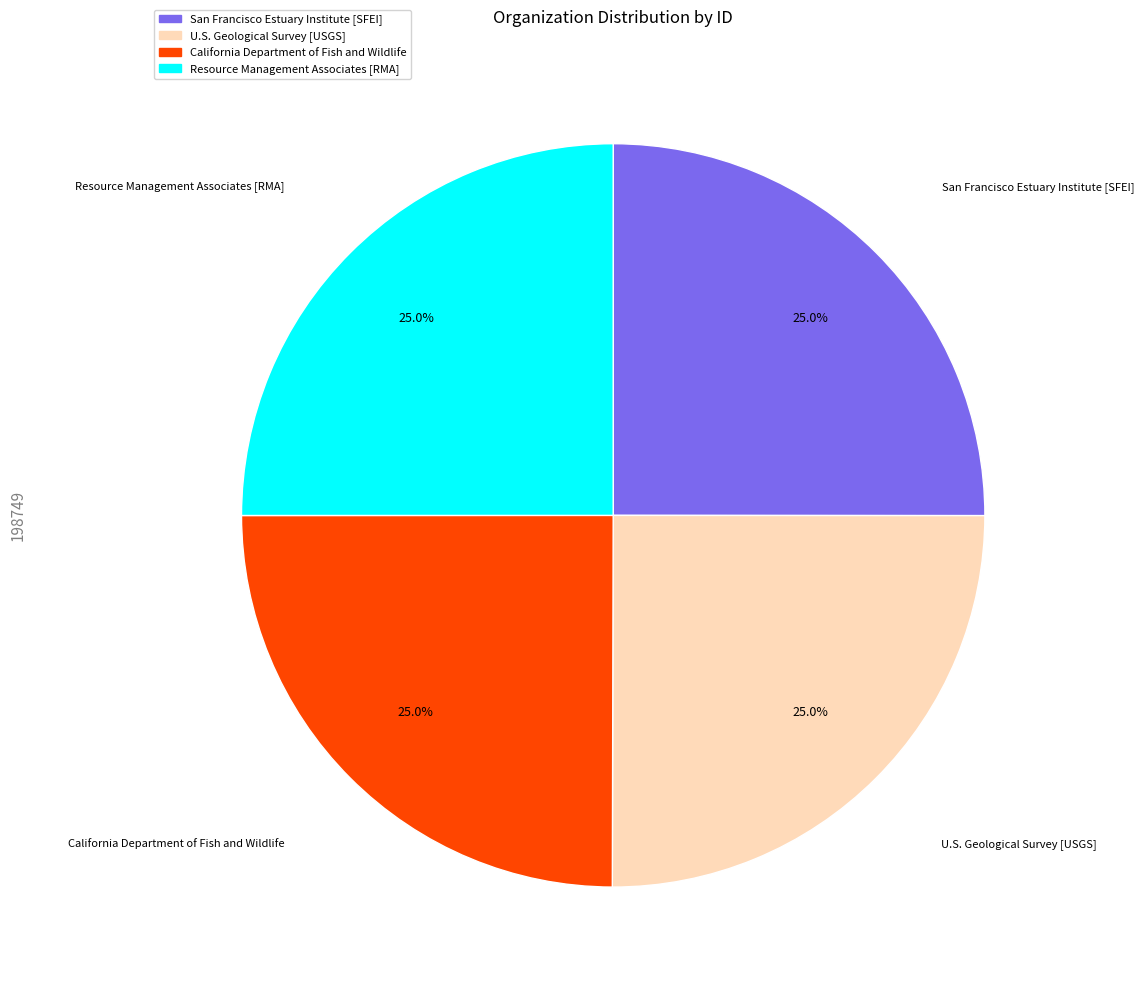

Does Resource Management Associates [RMA] represent more than half of the total?

No